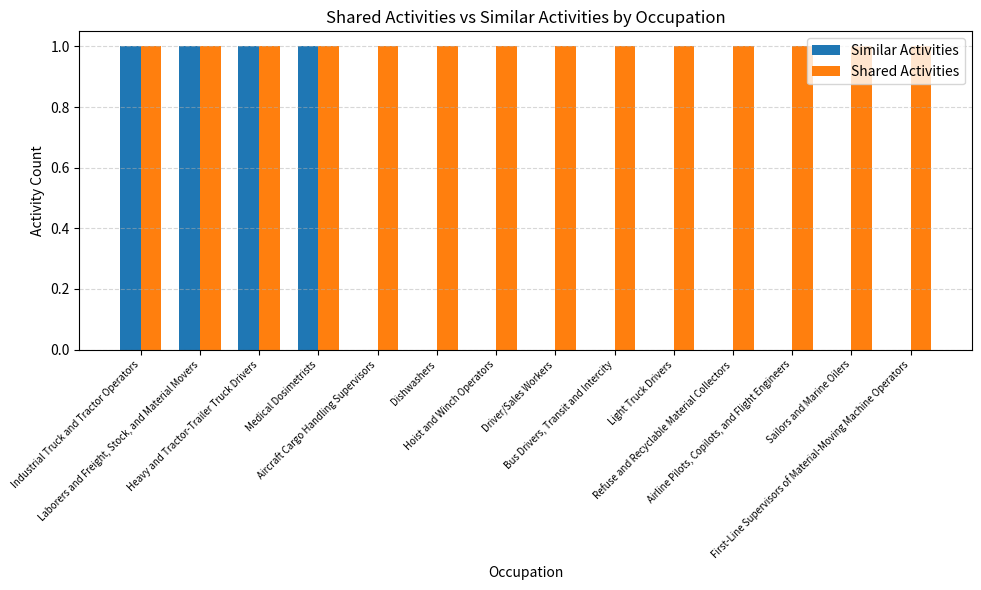

Which series has the largest total across all categories?

Shared Activities